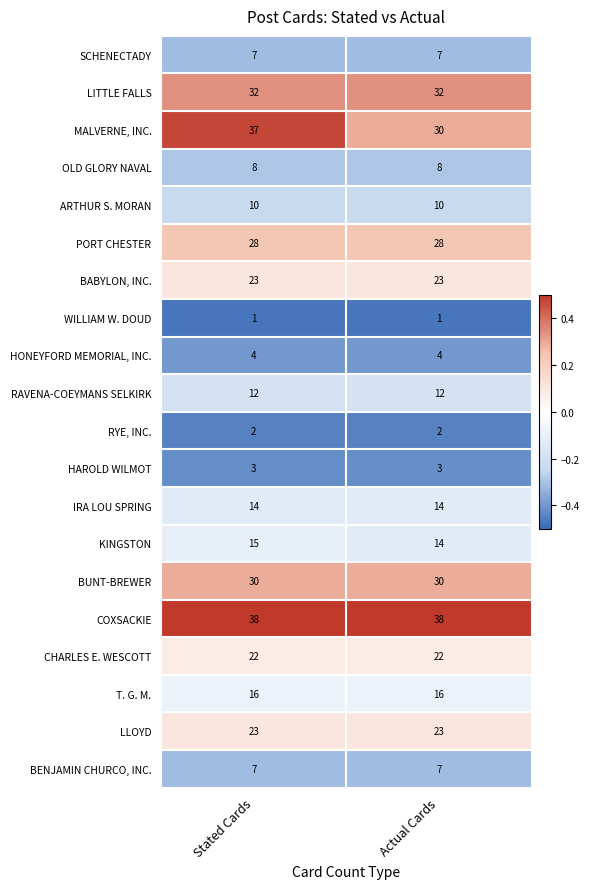

What is the total value across all series at Stated Cards?

332